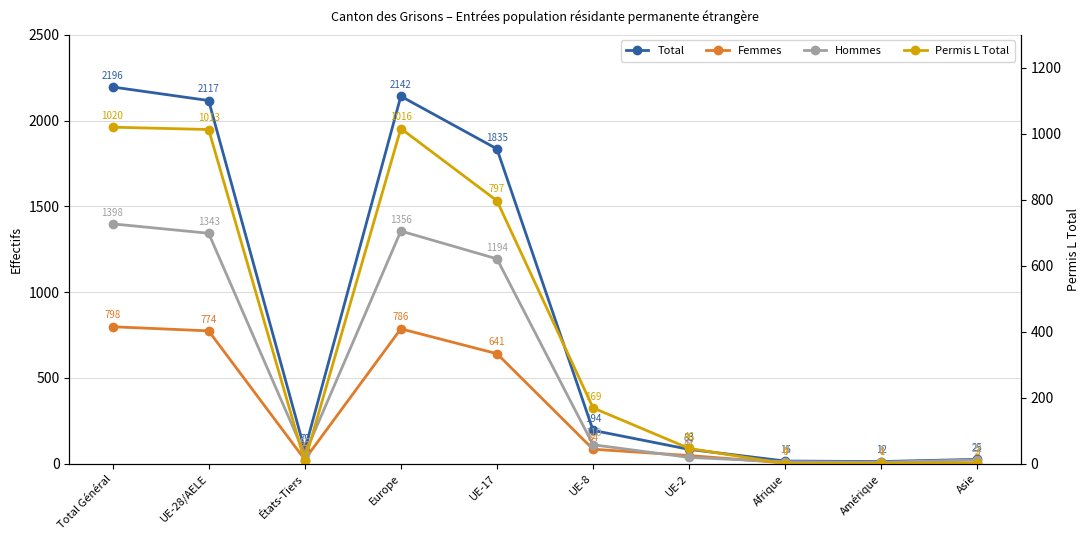

Where is Femmes nearest to the value 400?

UE-17